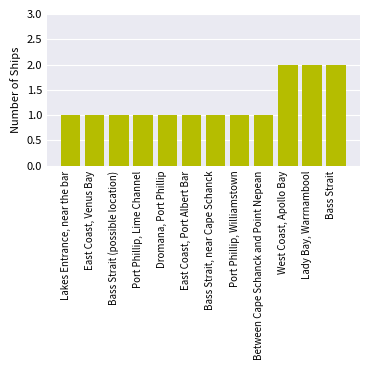

How many bars are there in total?

12